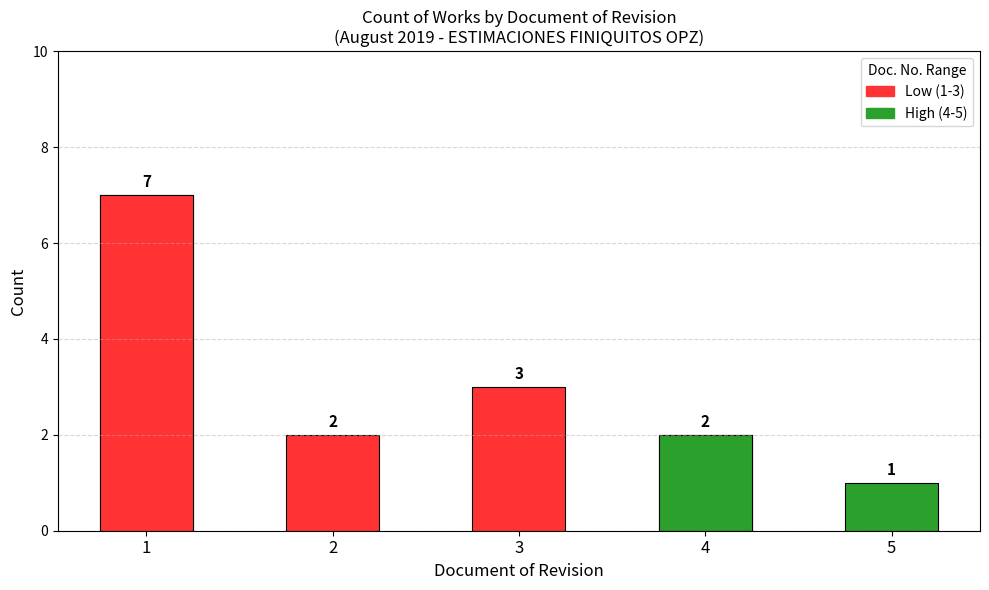

True or false: the data shows 1 at 3.

False